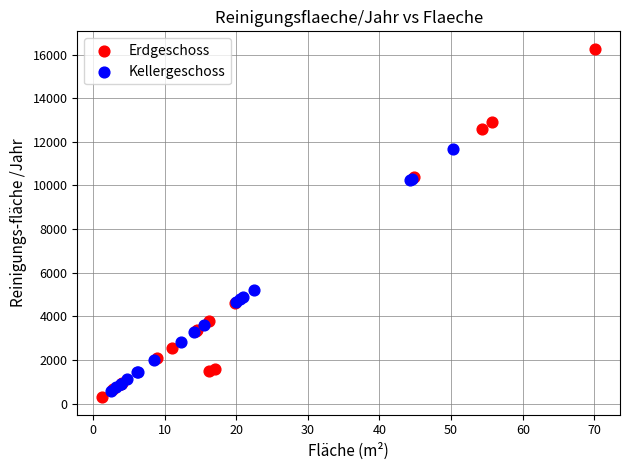

Which series has the widest spread of Y values?

Erdgeschoss